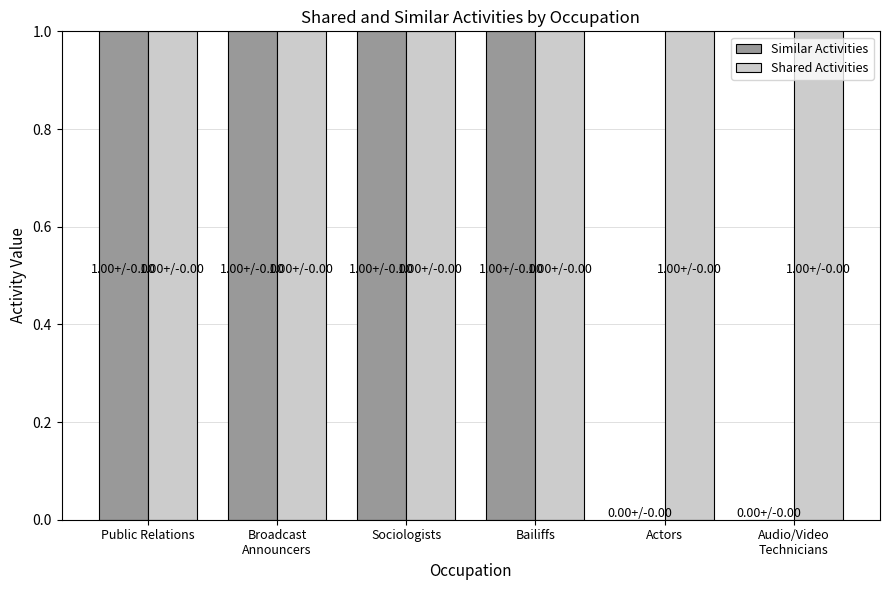

How many categories are shown in the chart?

6